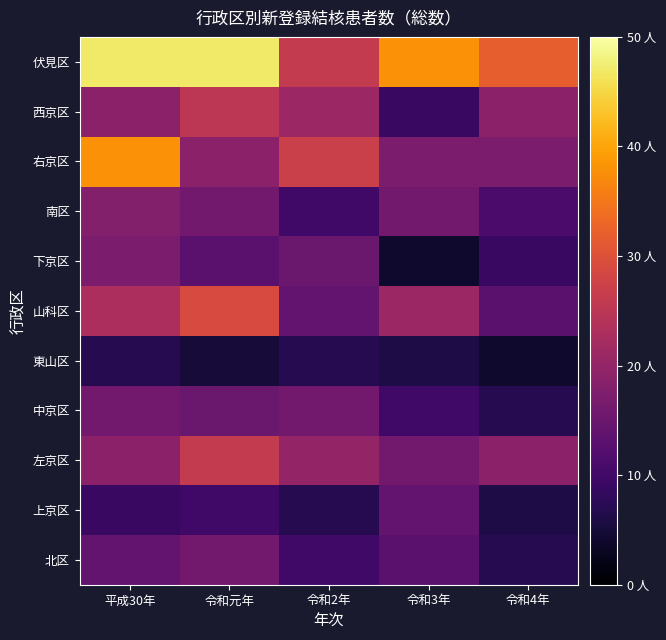

Reading left to right, list all the values displayed in this chart.

北区: 平成30年=14	令和元年=16	令和2年=10	令和3年=13	令和4年=7
上京区: 平成30年=9	令和元年=10	令和2年=7	令和3年=14	令和4年=6
左京区: 平成30年=19	令和元年=26	令和2年=20	令和3年=16	令和4年=19
中京区: 平成30年=16	令和元年=15	令和2年=16	令和3年=10	令和4年=7
東山区: 平成30年=7	令和元年=5	令和2年=7	令和3年=6	令和4年=4
山科区: 平成30年=23	令和元年=29	令和2年=14	令和3年=21	令和4年=13
下京区: 平成30年=17	令和元年=13	令和2年=15	令和3年=4	令和4年=9
南区: 平成30年=18	令和元年=16	令和2年=10	令和3年=16	令和4年=11
右京区: 平成30年=38	令和元年=19	令和2年=27	令和3年=17	令和4年=17
西京区: 平成30年=19	令和元年=25	令和2年=21	令和3年=9	令和4年=19
伏見区: 平成30年=47	令和元年=47	令和2年=26	令和3年=38	令和4年=32